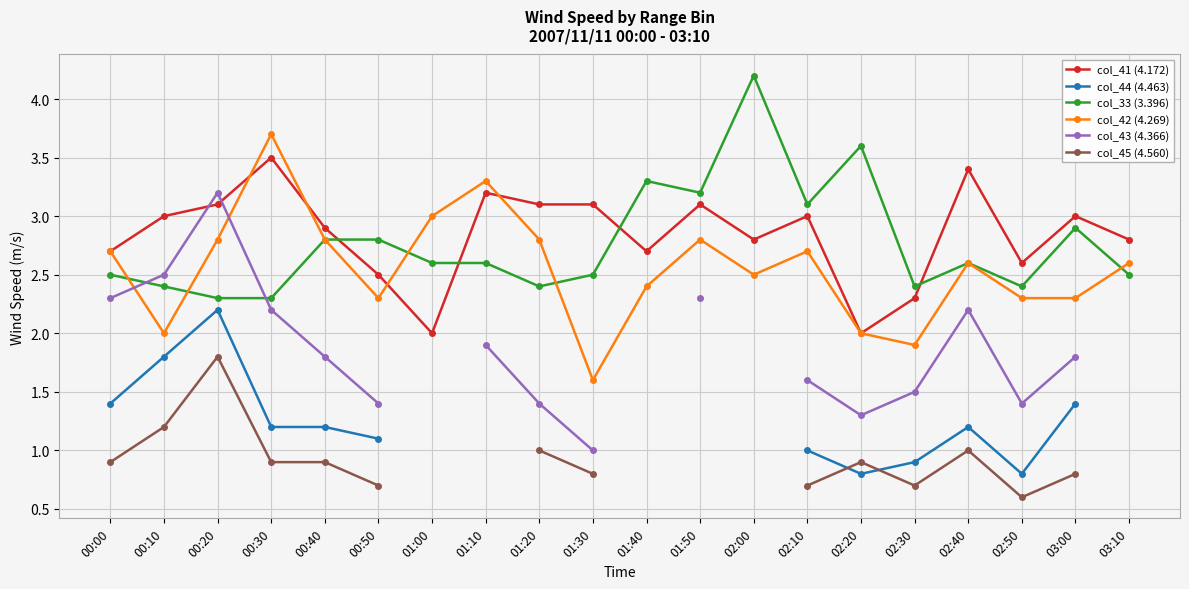

What are all the series names shown in the legend?

col_41 (4.172), col_44 (4.463), col_33 (3.396), col_42 (4.269), col_43 (4.366), col_45 (4.560)